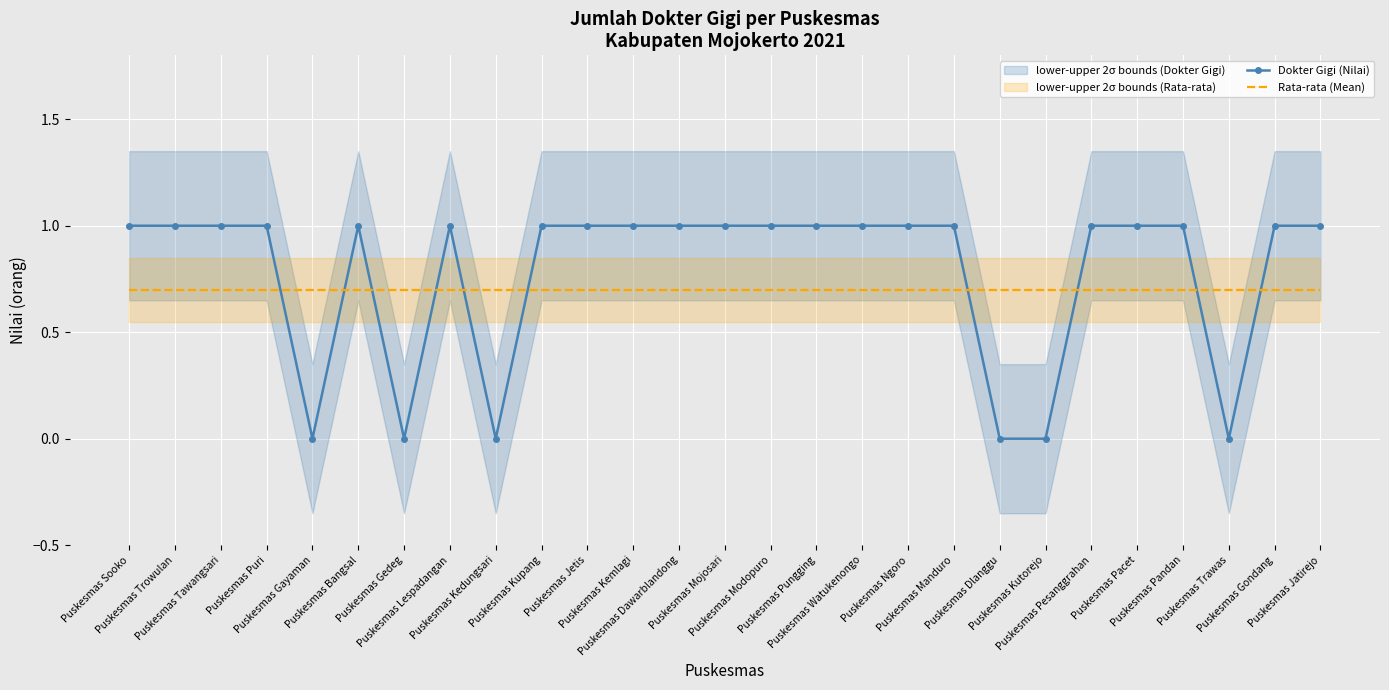

Is the value of Rata-rata (Mean) at Puskesmas Dlanggu greater than the value of Dokter Gigi (Nilai) at Puskesmas Sooko?

No